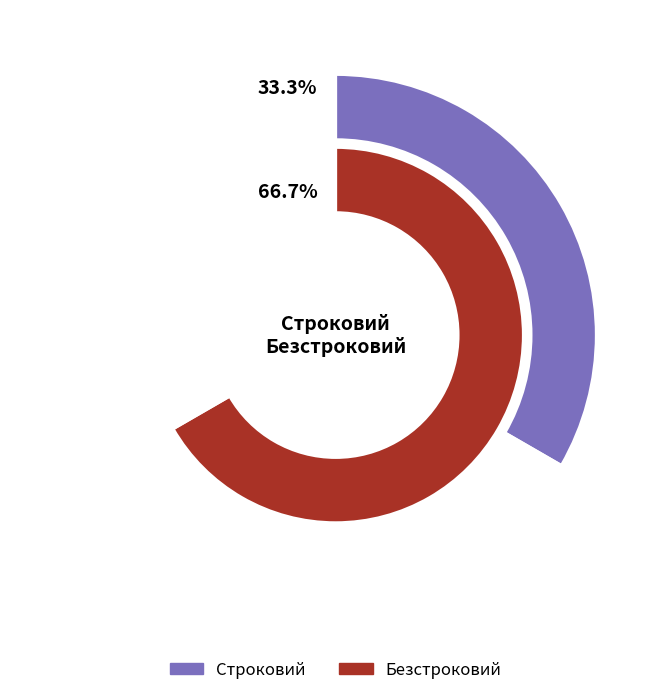

What is the total percentage of Строковий and Безстроковий?

100.0%